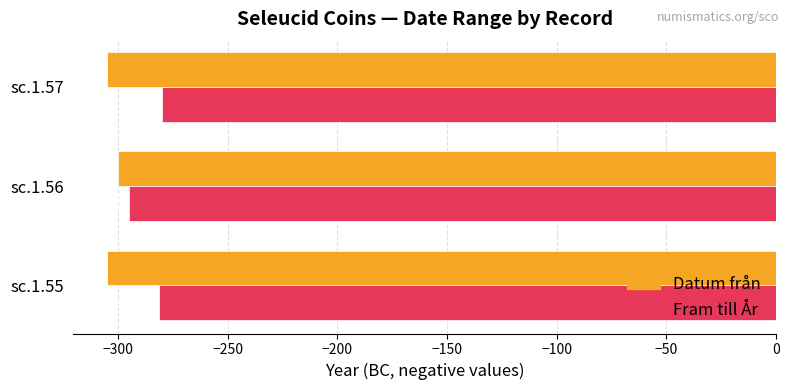

What is the sum of all Datum från values?

-910